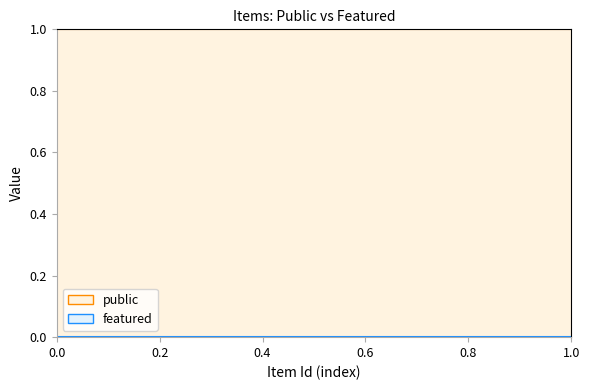

Which series has the largest range (max minus min)?

public